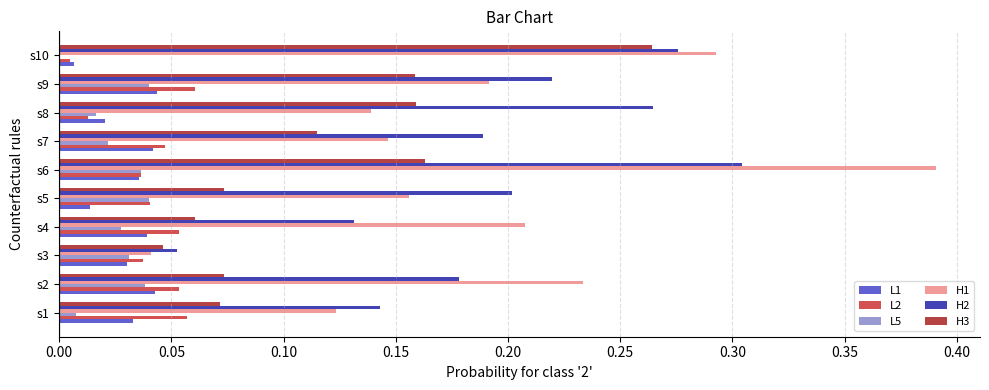

At which label is L5 closest to 0?

s10